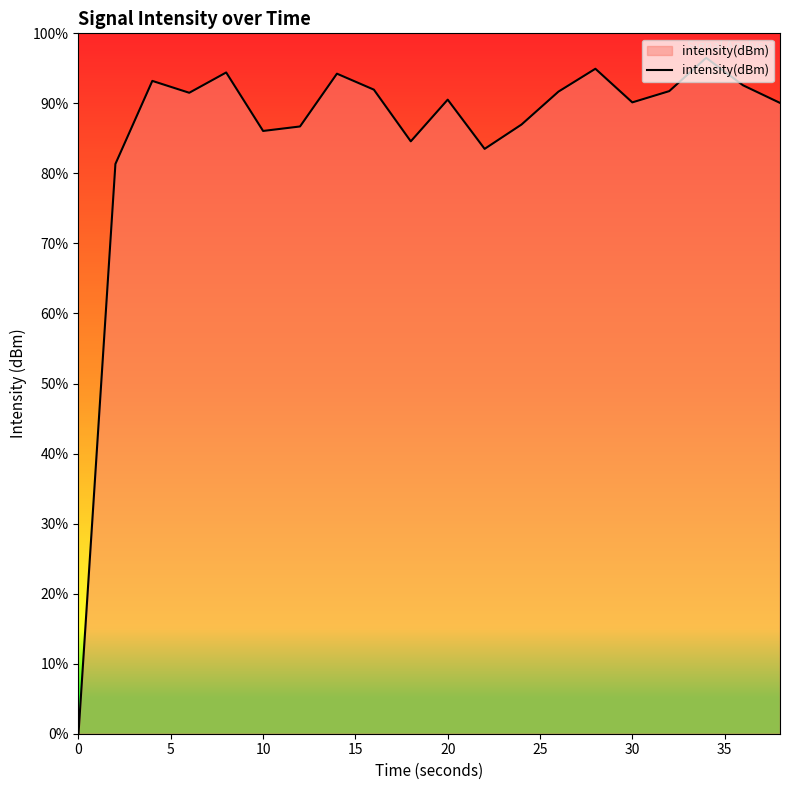

Does the chart have visible grid lines?

No